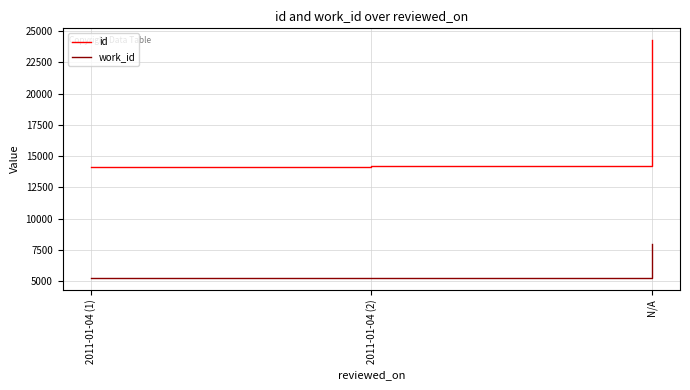

How many series are shown in this chart?

2